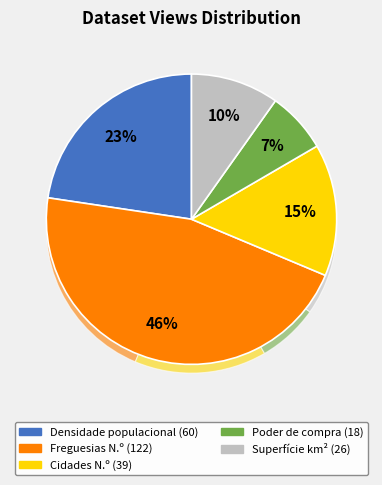

Is Superfície (km²) the majority of the pie?

No